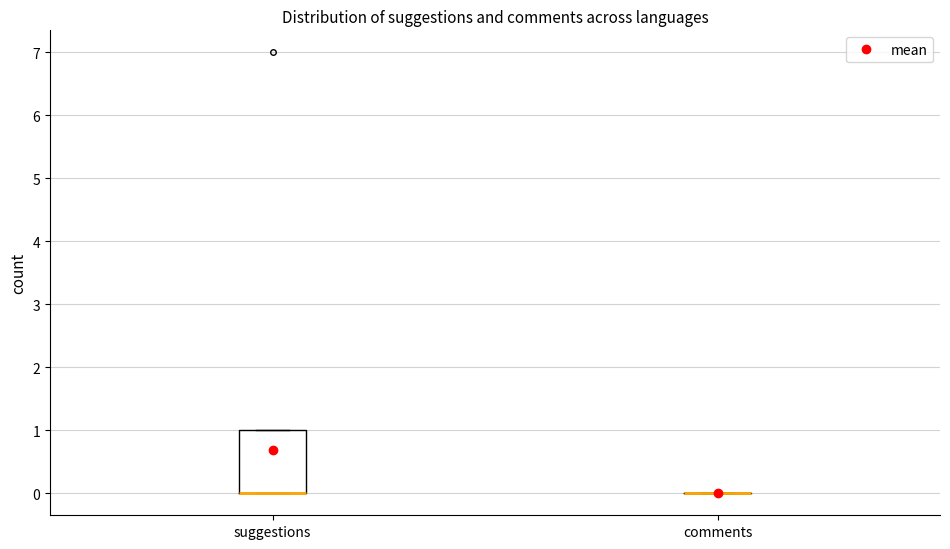

Reading left to right, transcribe this box plot: for each box, give where its median line is, the range the box spans, and where its two whiskers end, as read against the y-axis. The values are not printed on the chart, so give them approximately, as read against the axis.

suggestions: median 0 (drawn on the box's lower edge), box 0 to 1, whiskers 0 to 1
comments: box collapsed to a line at 0, whiskers 0 to 0